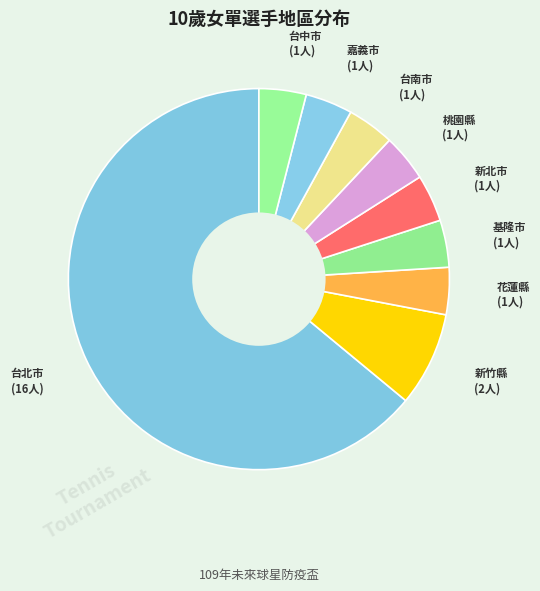

How many segments does this pie chart have?

9